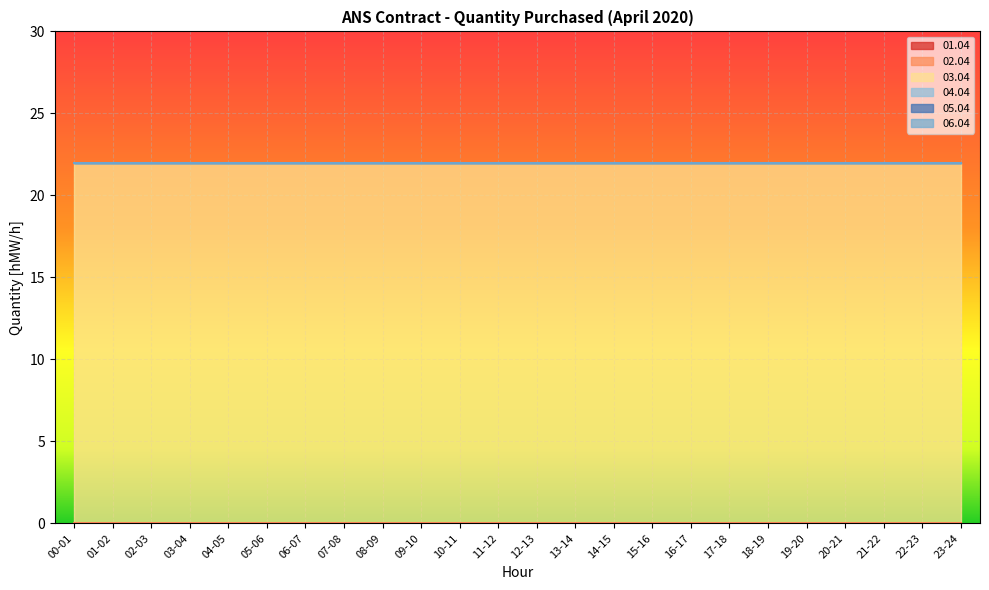

Rank the series by their maximum value, from lowest to highest.

01.04, 02.04, 04.04, 05.04, 06.04, 03.04